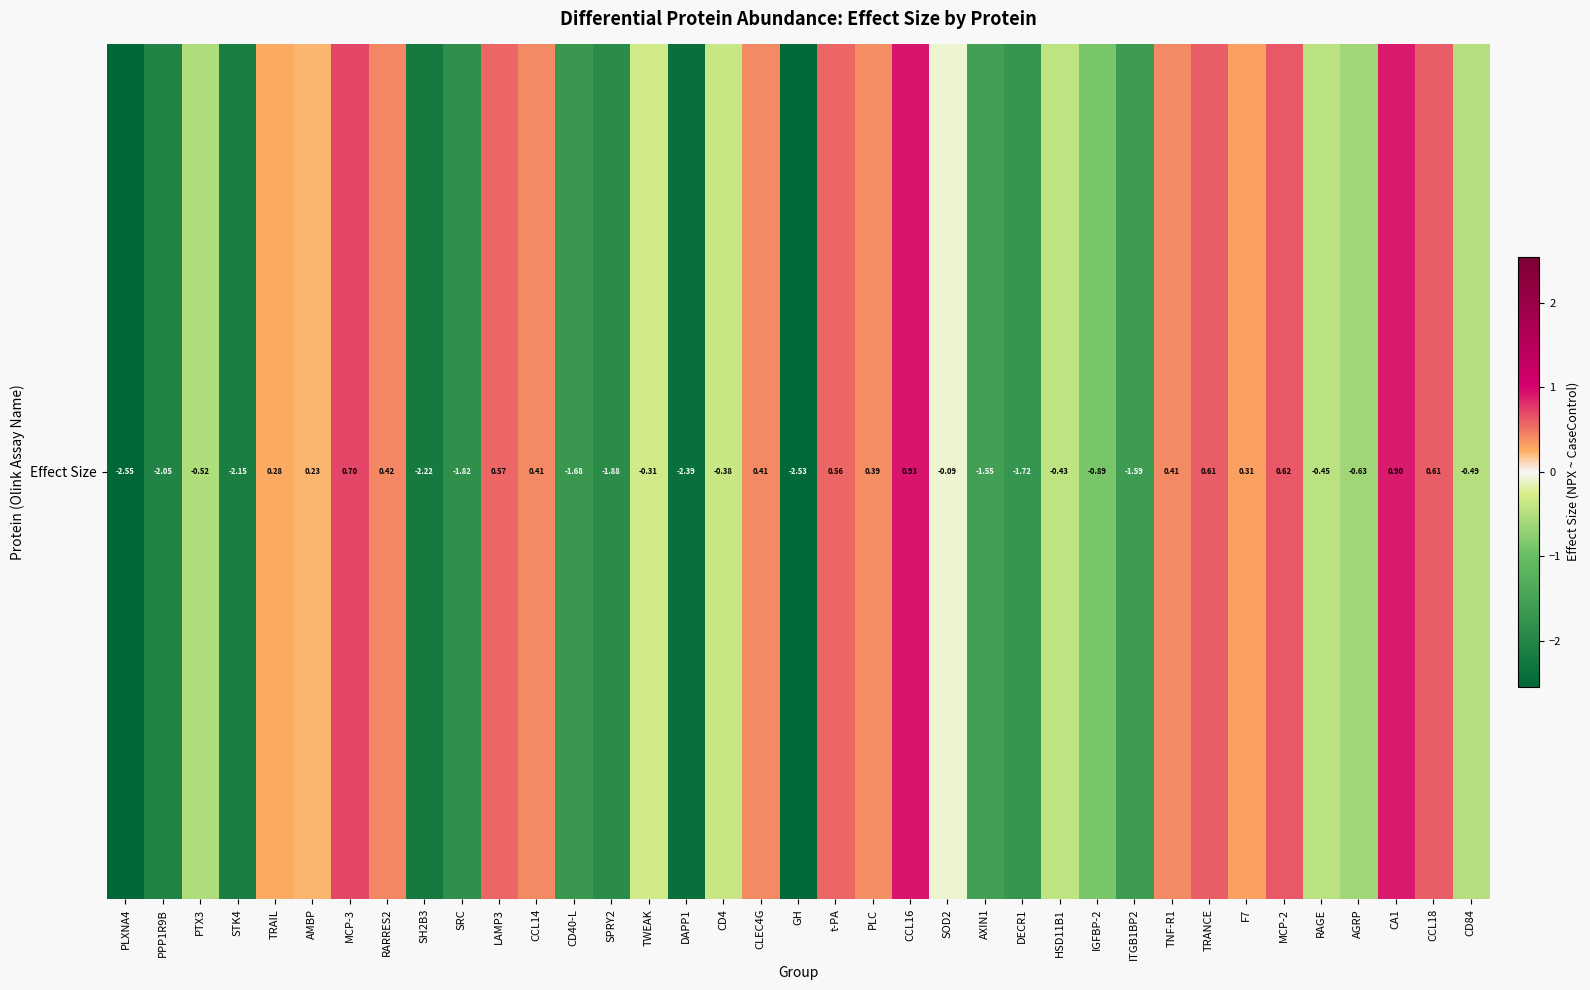

What is the sum of all values?

-19.9